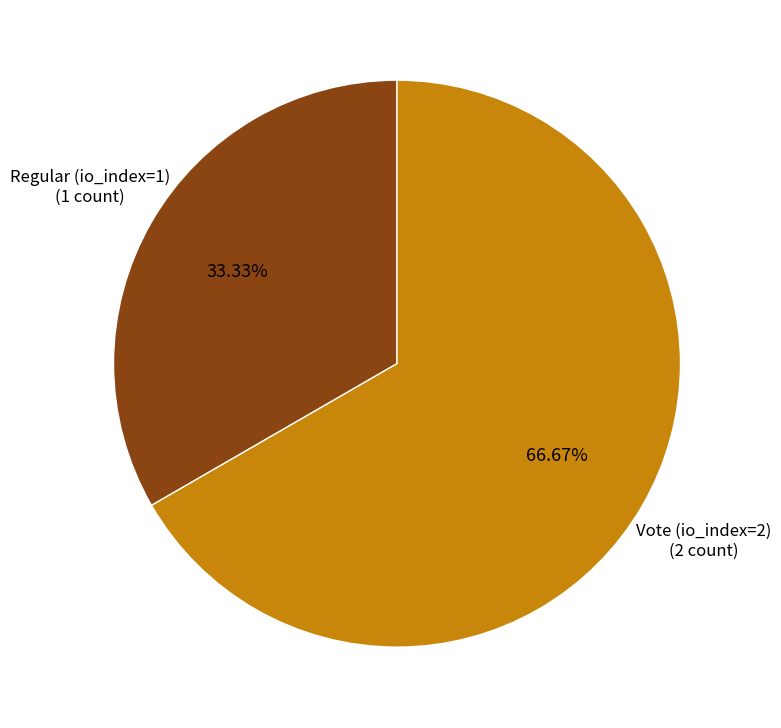

Is there any slice that represents more than half of the pie?

Yes